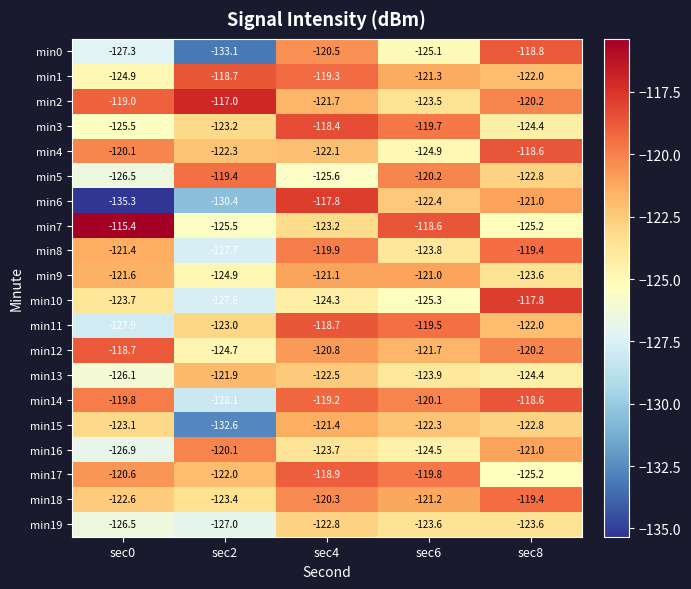

The value of min6 at sec8 is -162.3. True or false?

False